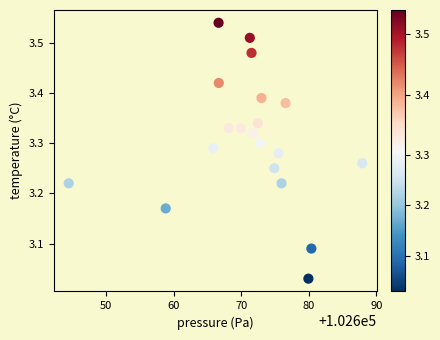

What is the range of X values (max minus min)?

43.4